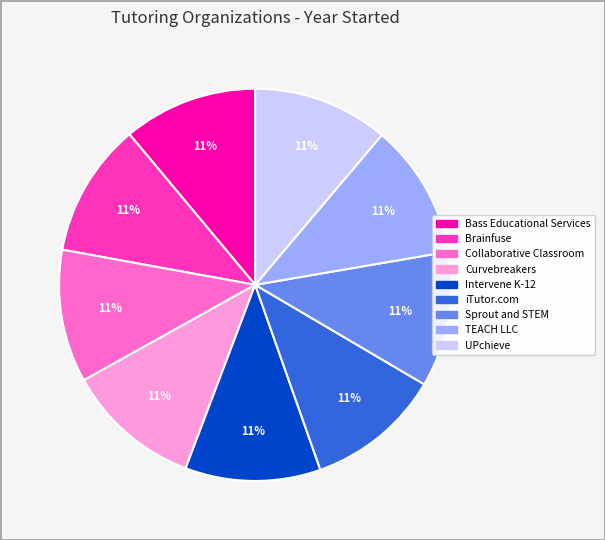

Does any single category account for the majority?

No